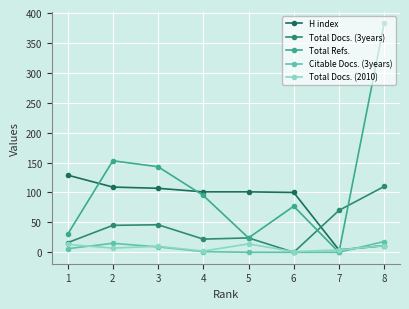

Read the Total Docs. (3years) value at 7.

70